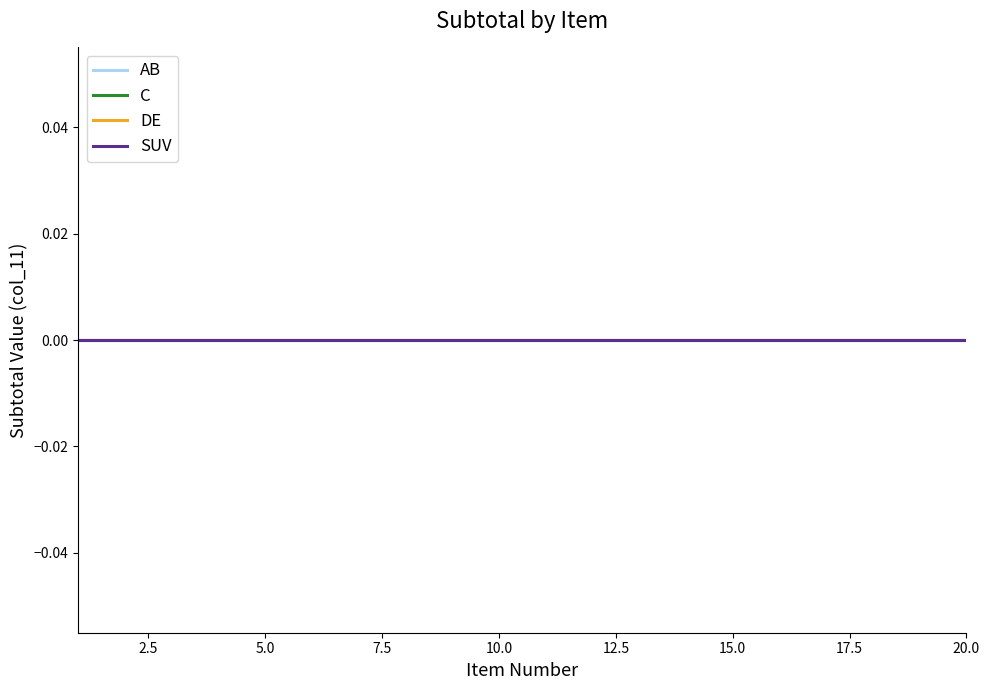

Between 13 and 19, which series saw the biggest shift?

AB